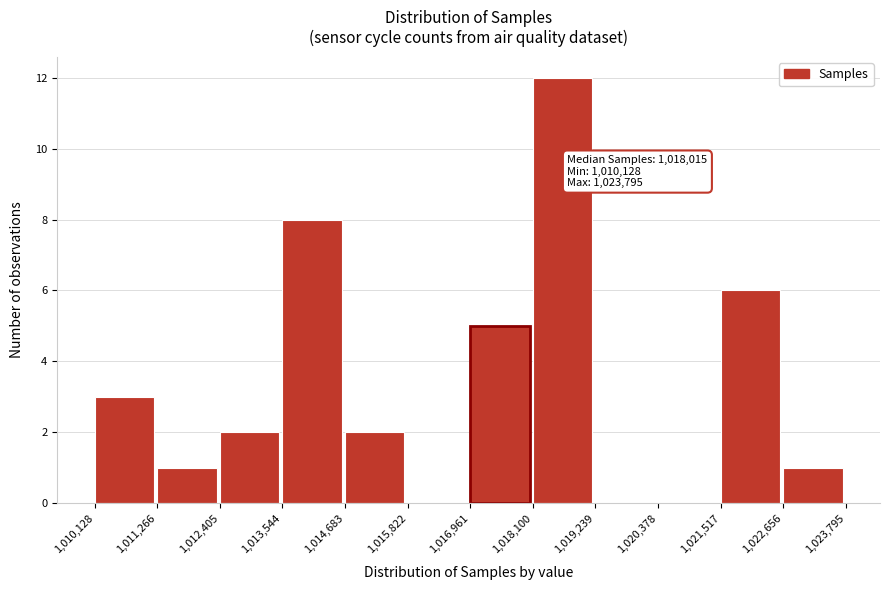

Over which range of the x-axis is the bar tallest?

1,018,100 to 1,019,239